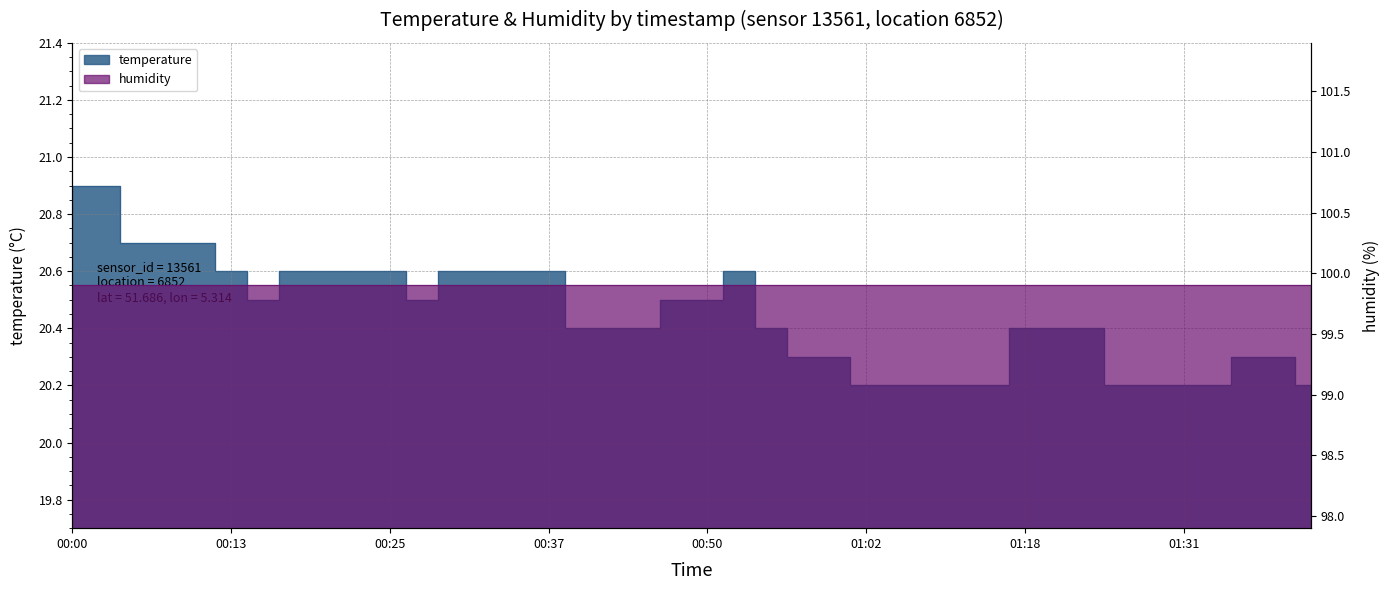

Is it true that the value at 00:45 is 20.4?

True